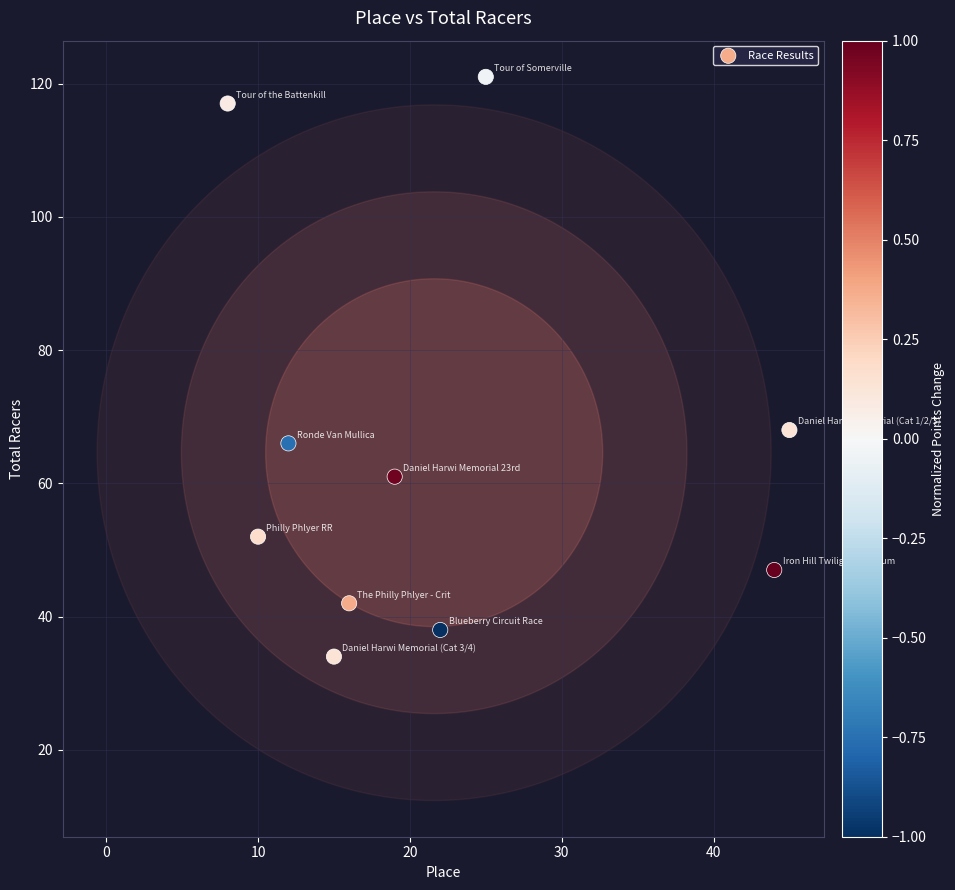

What Y value in the scatter plot is closest to 77?

68